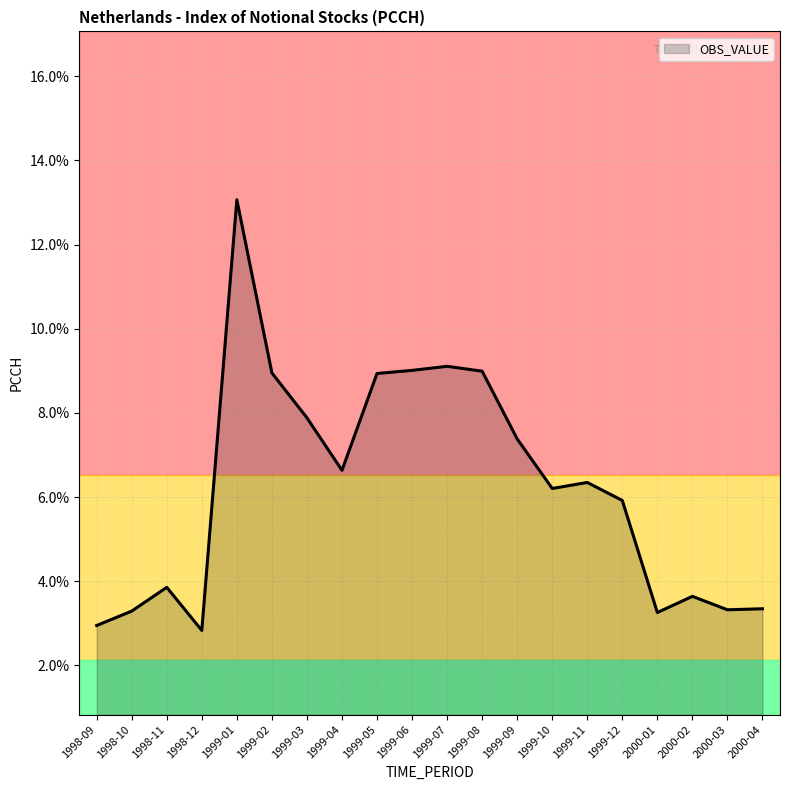

Does the chart display data point markers on the line(s)?

No